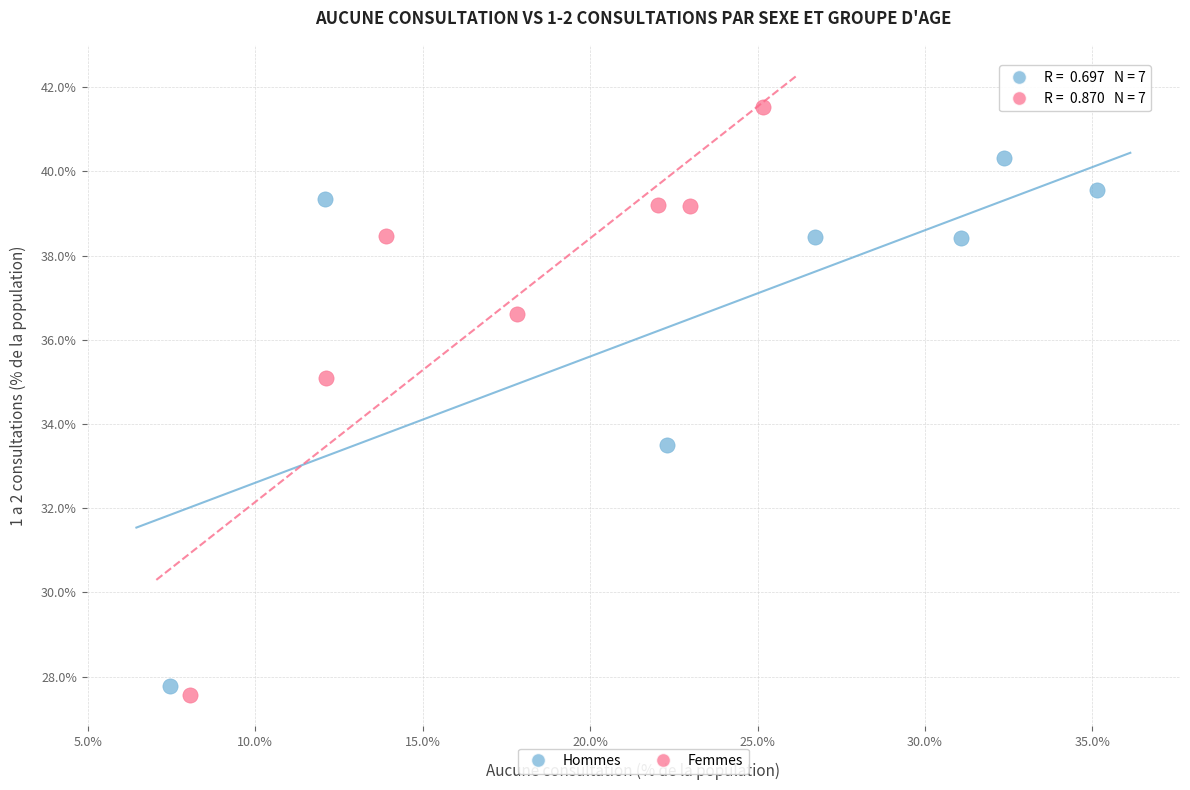

Which series has the widest spread of Y values?

Femmes